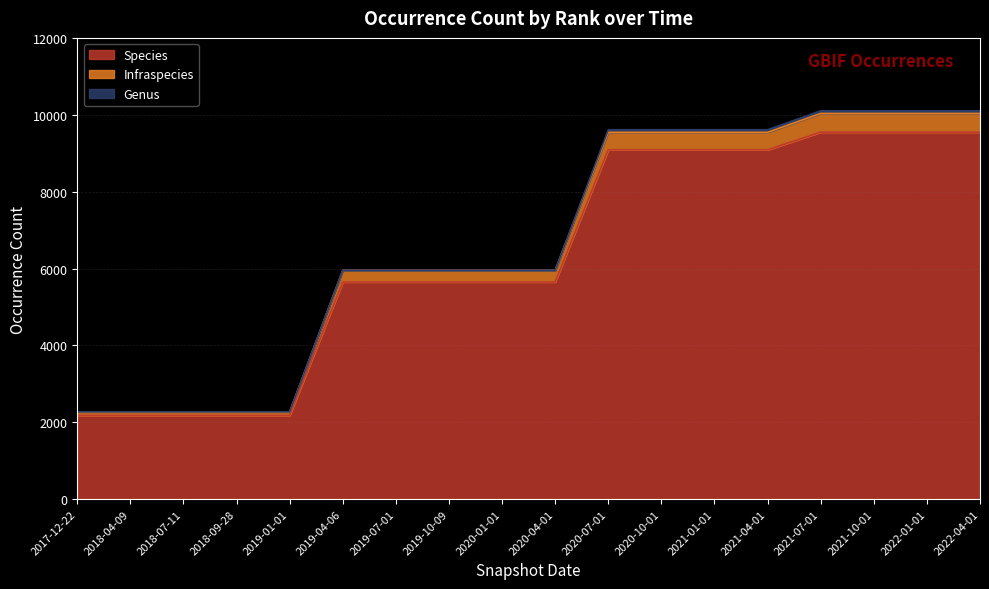

What is the maximum value for Species?

9547